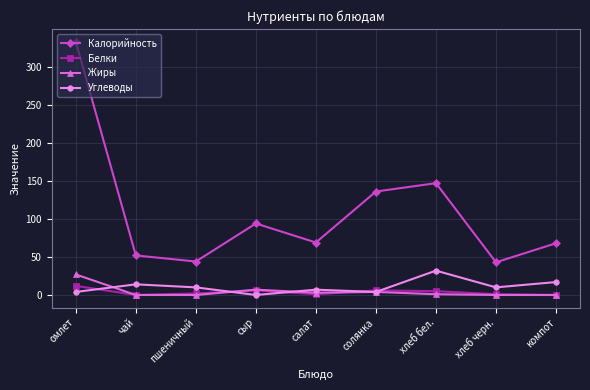

What position from the right is сыр?

6